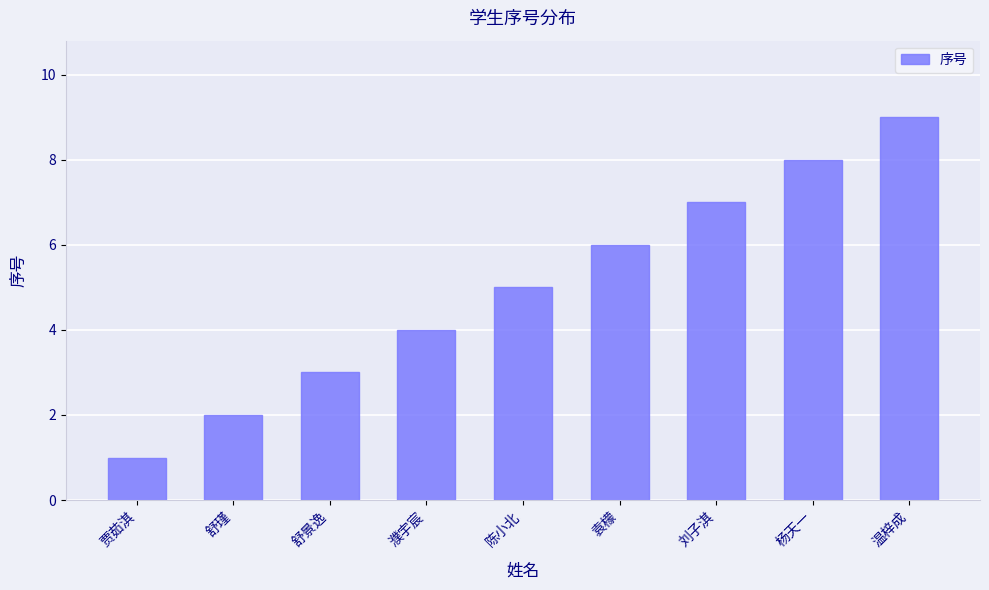

The value at 刘子淇 is 7. True or false?

True